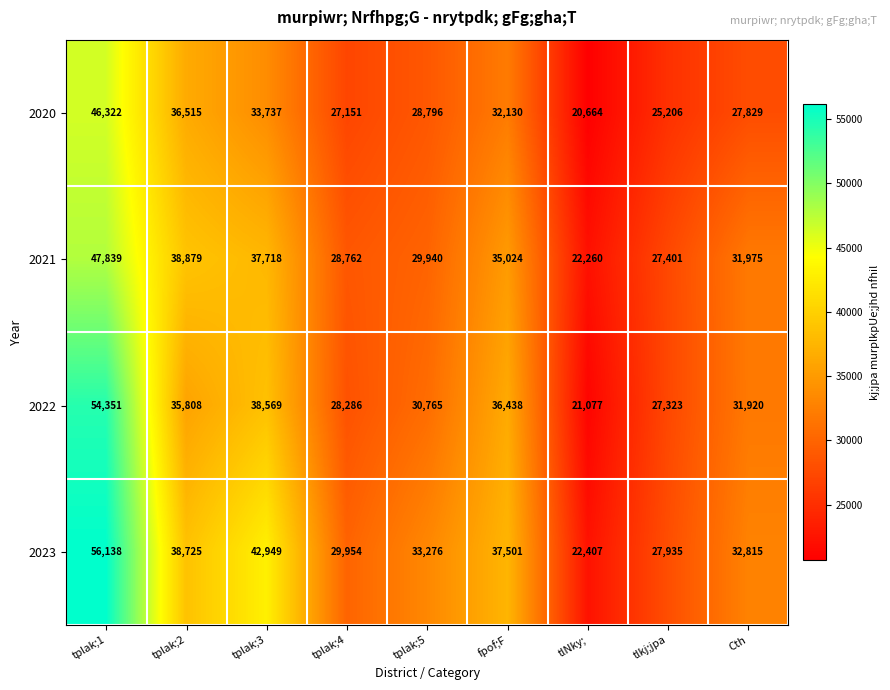

How many data points does each series have?

9